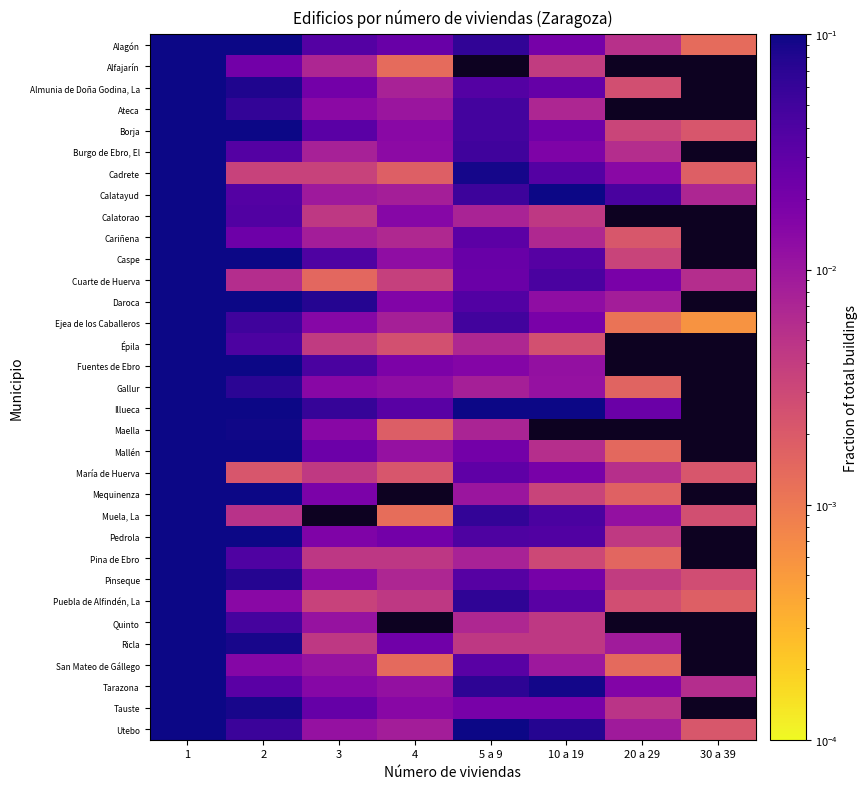

At which label does Utebo reach its minimum?

30 a 39